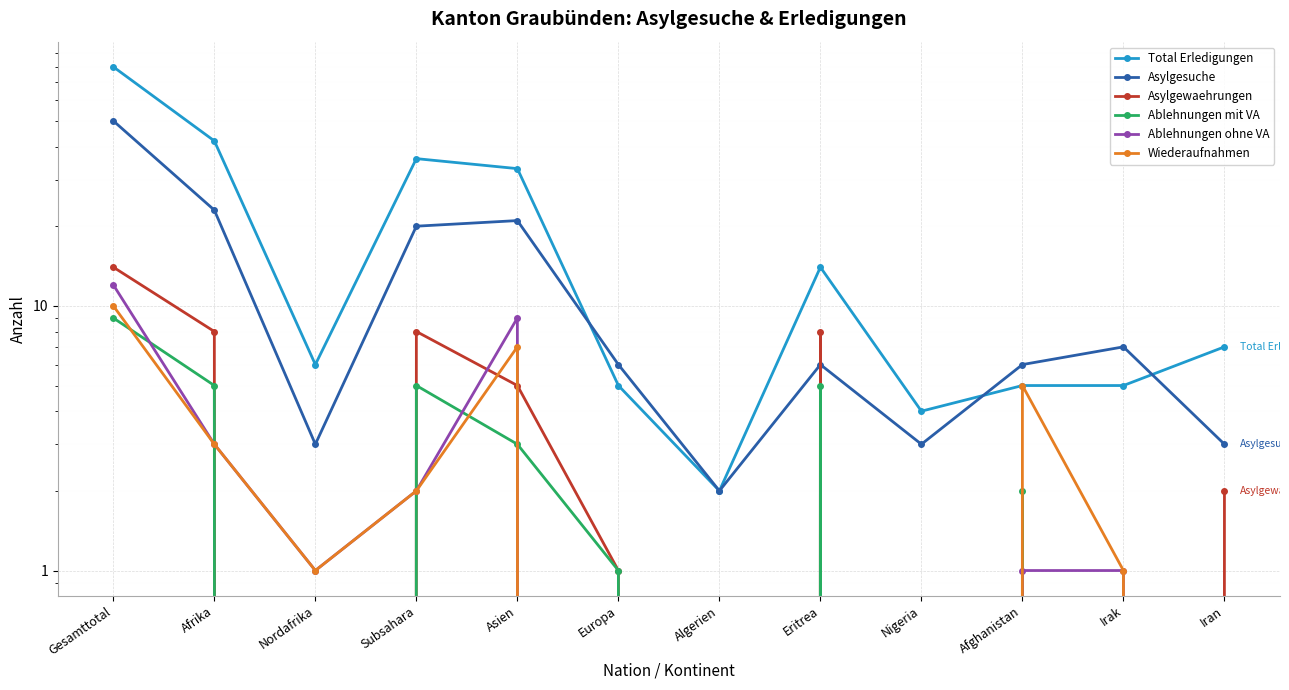

How many interior local peaks does the Ablehnungen mit VA series have?

3